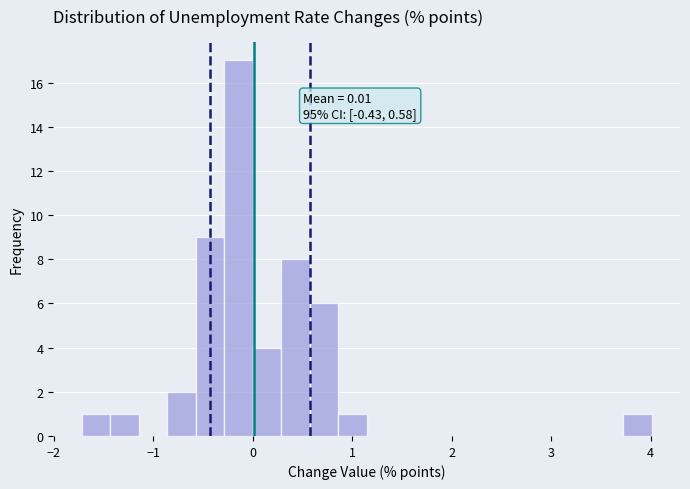

Read against the x-axis, roughly where is the centre of the tallest bar?

-0.1